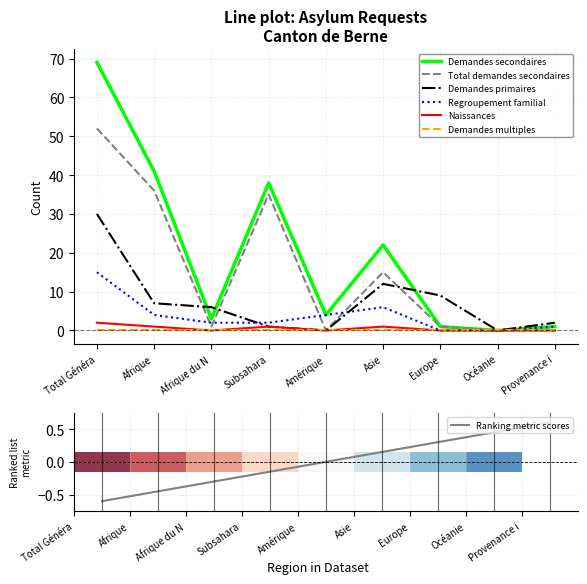

How many values in the Demandes secondaires series exceed 4?

4